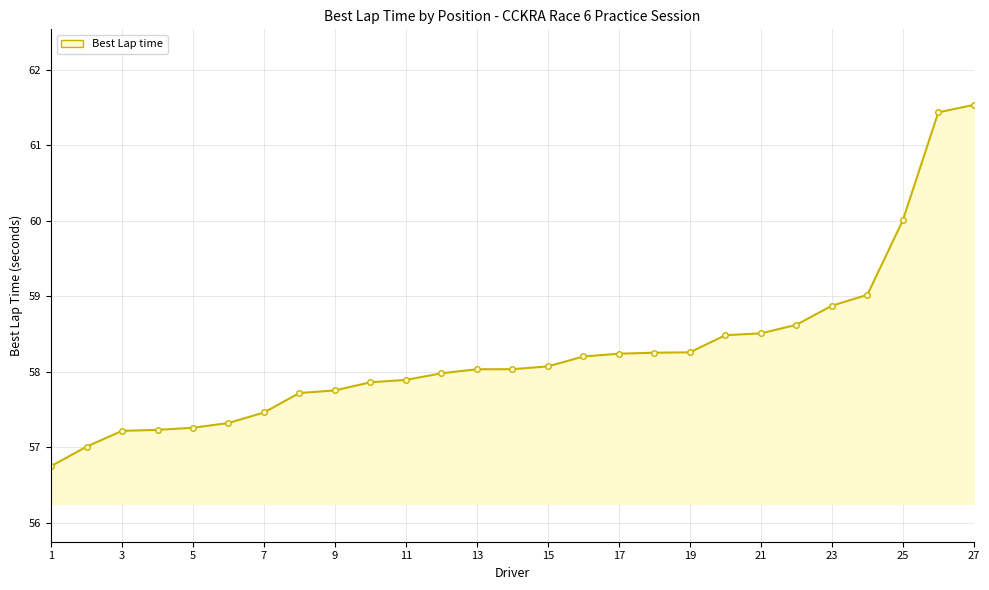

What is the value of the 14th point from the left?

58.0